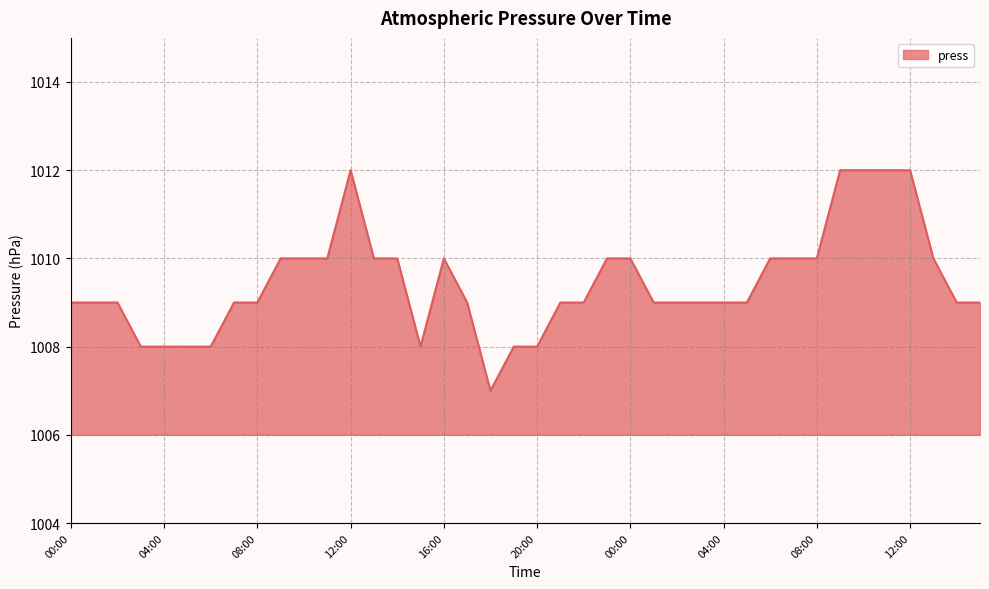

What is the smallest value displayed?

1007